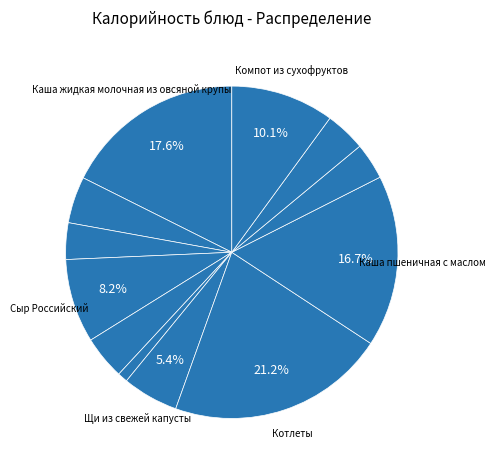

Count the number of slices in the pie.

12